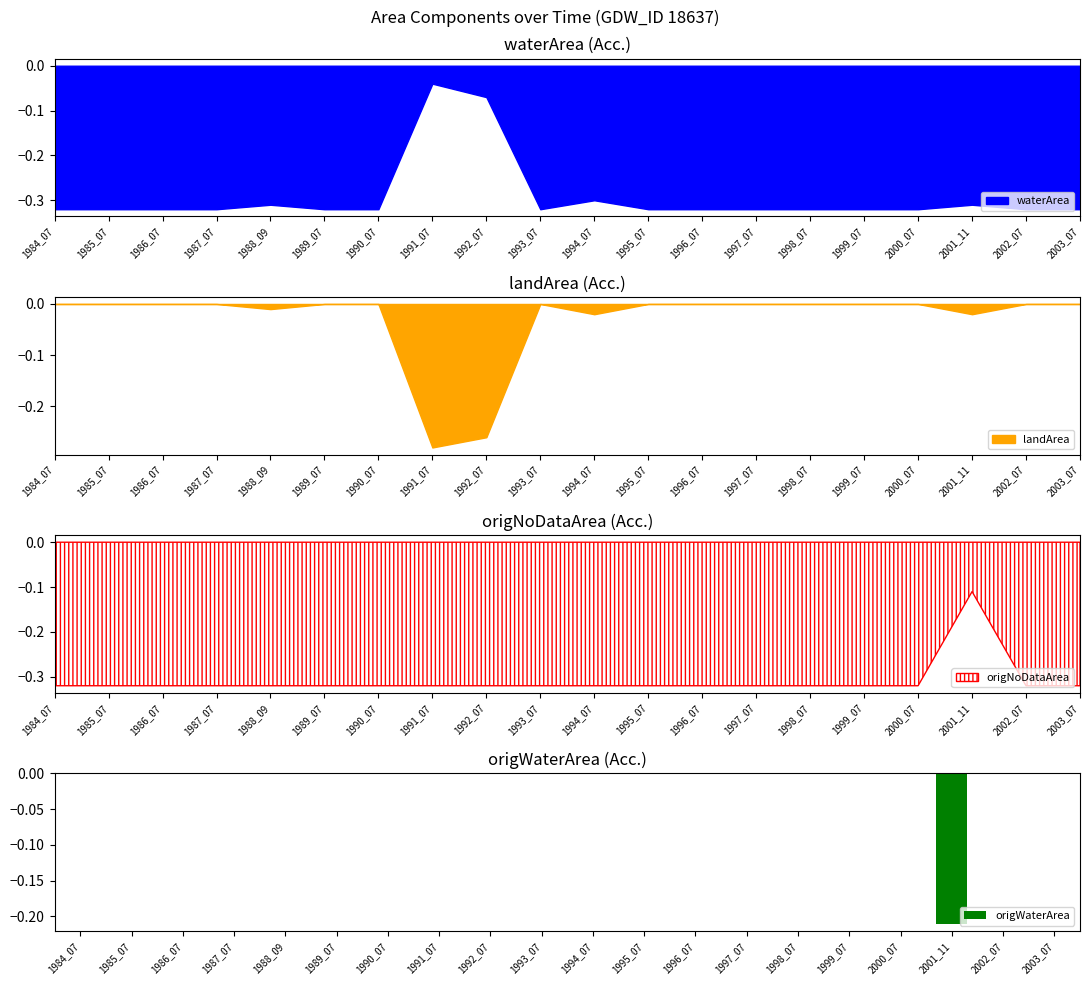

Are the bars grouped side by side (vs. stacked)?

No